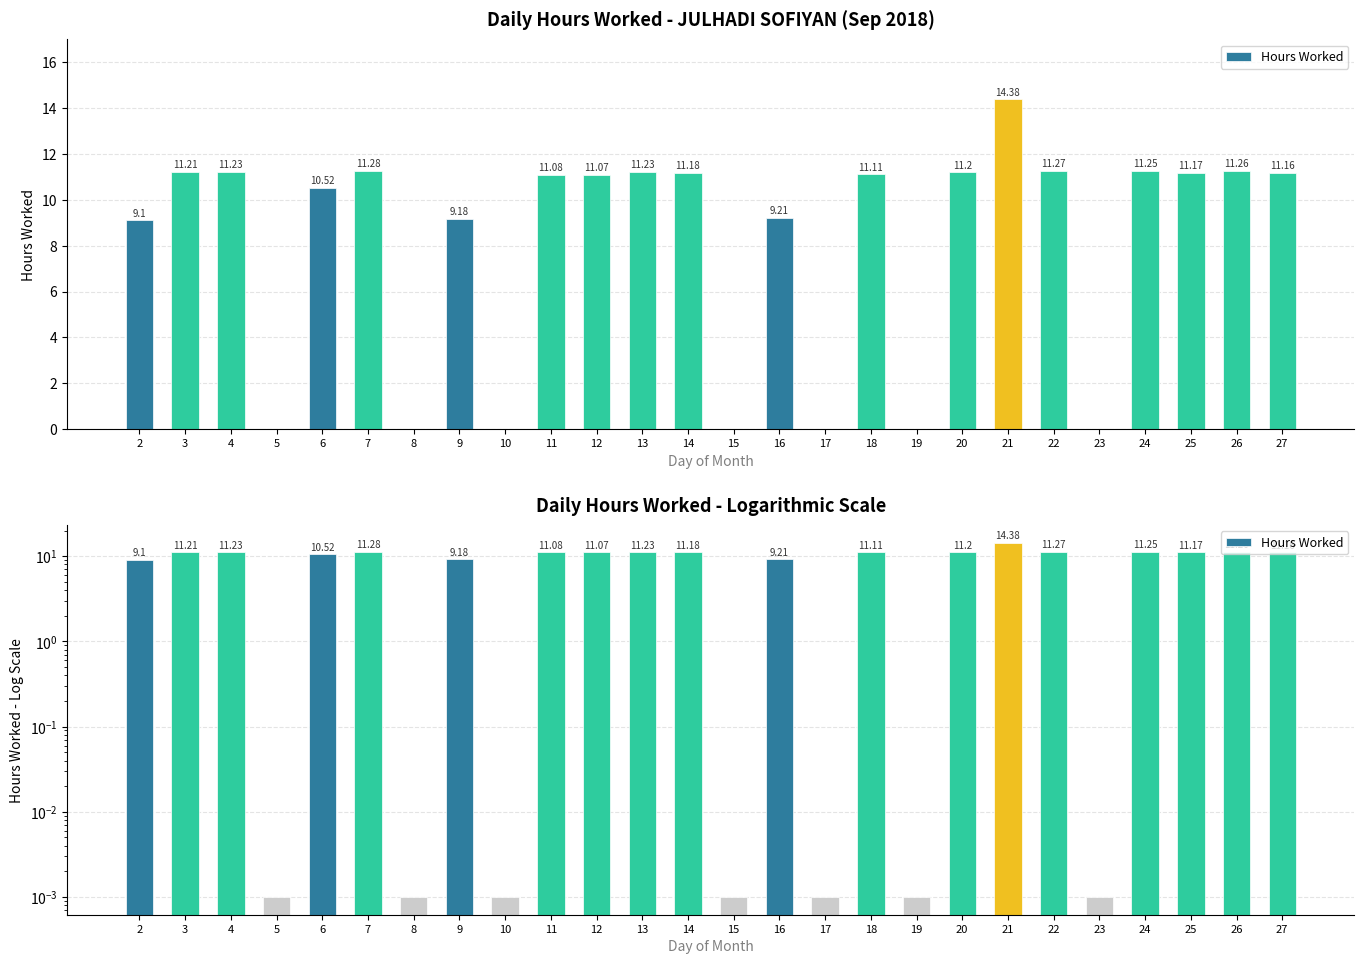

Where is the data nearest to the value 7?

2